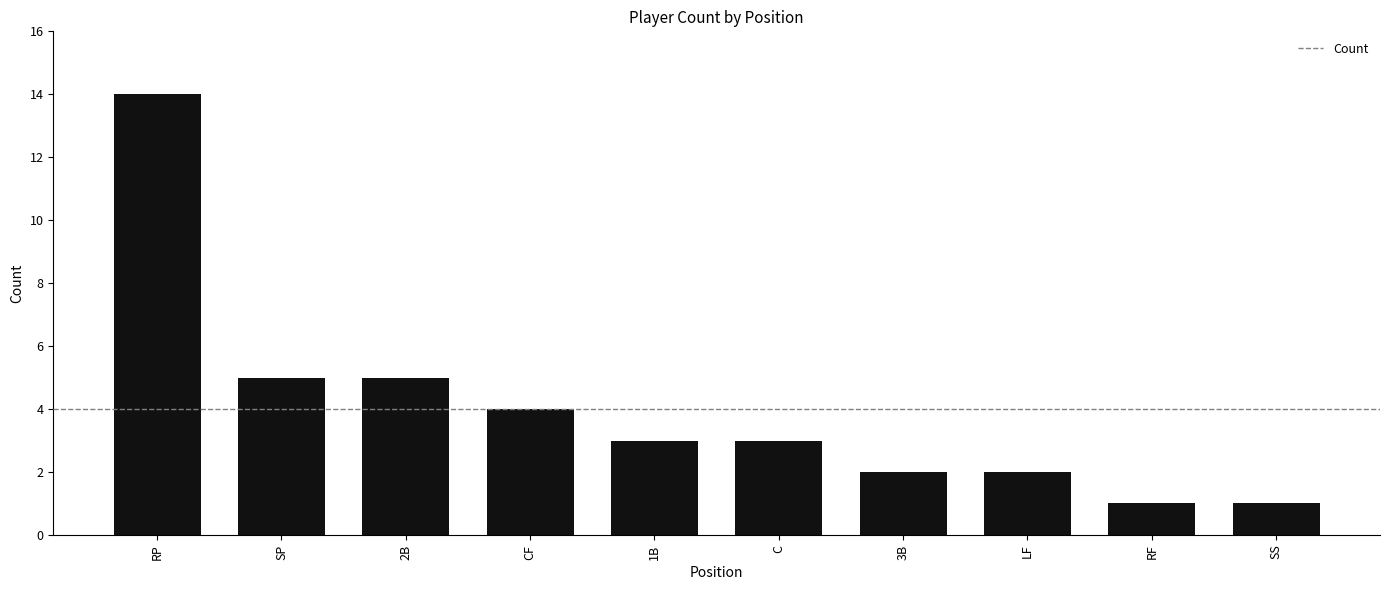

Which category has the highest value across all series?

RP